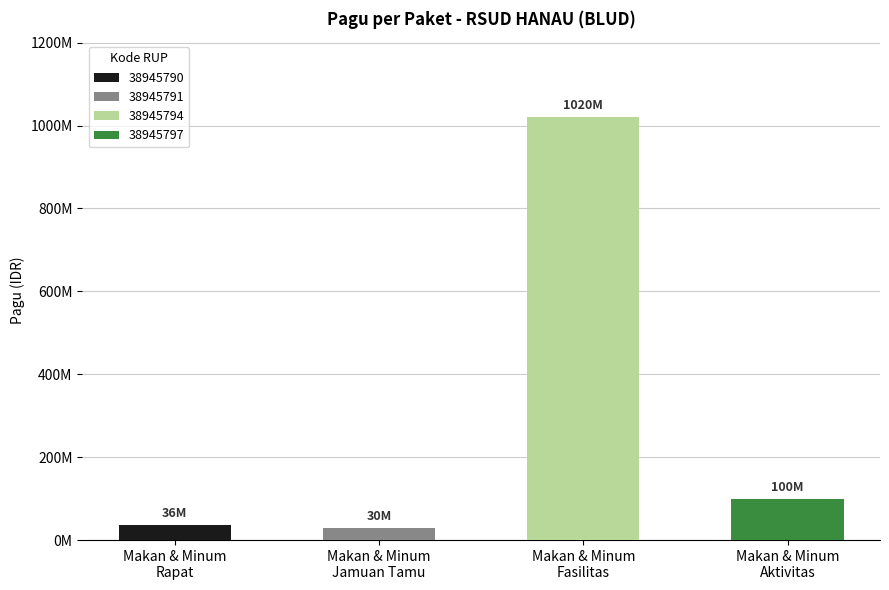

Count the number of categories in the chart.

4